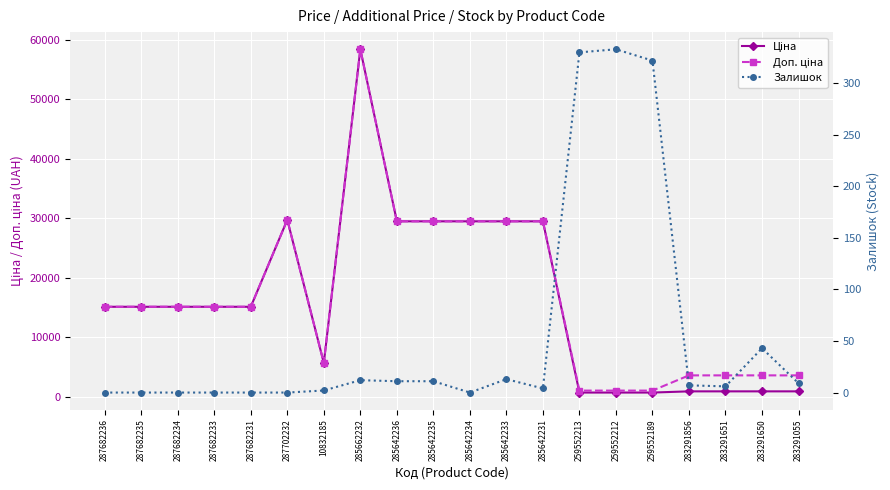

The value of Залишок at 287682234 is 0.0. True or false?

True